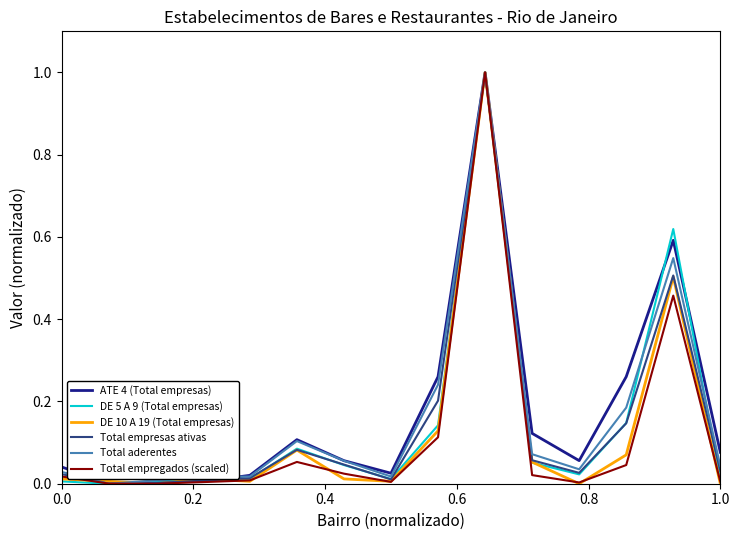

What is the maximum value for ATE 4 (Total empresas)?

1.0